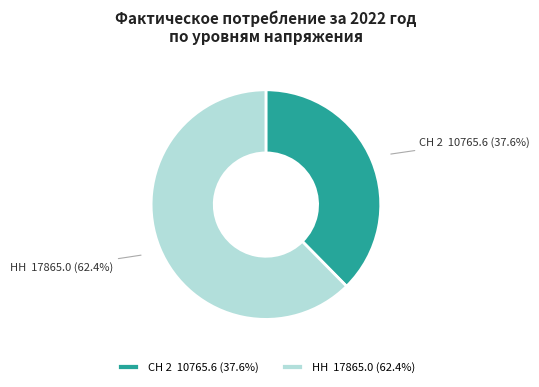

Which category has the biggest portion of the pie?

НН